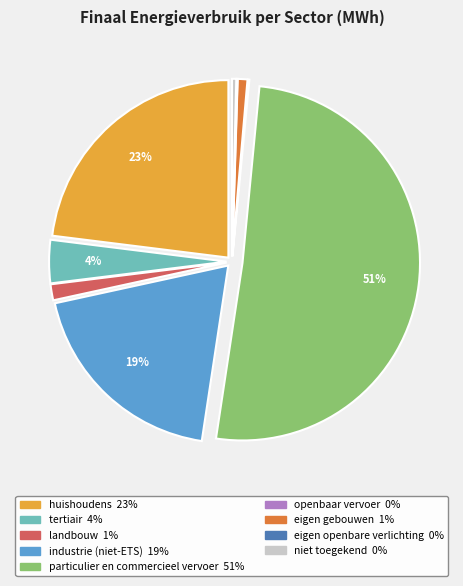

To the nearest percent, what percentage of the pie is huishoudens?

23%